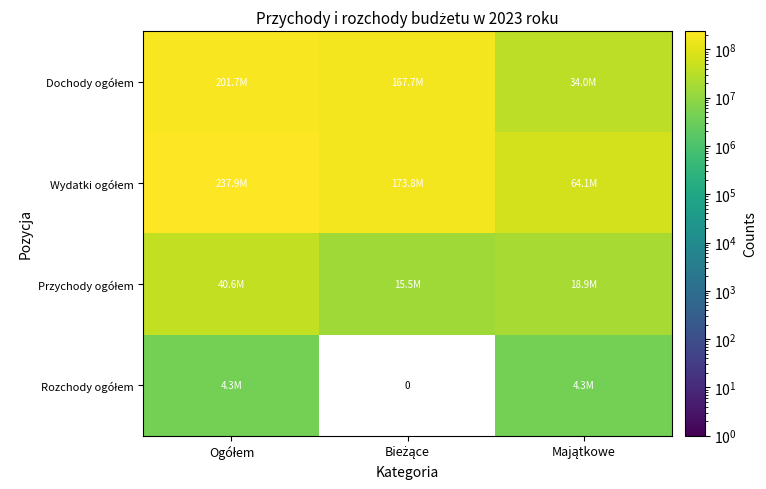

At which label does Wydatki ogółem first exceed 173812169?

Ogółem